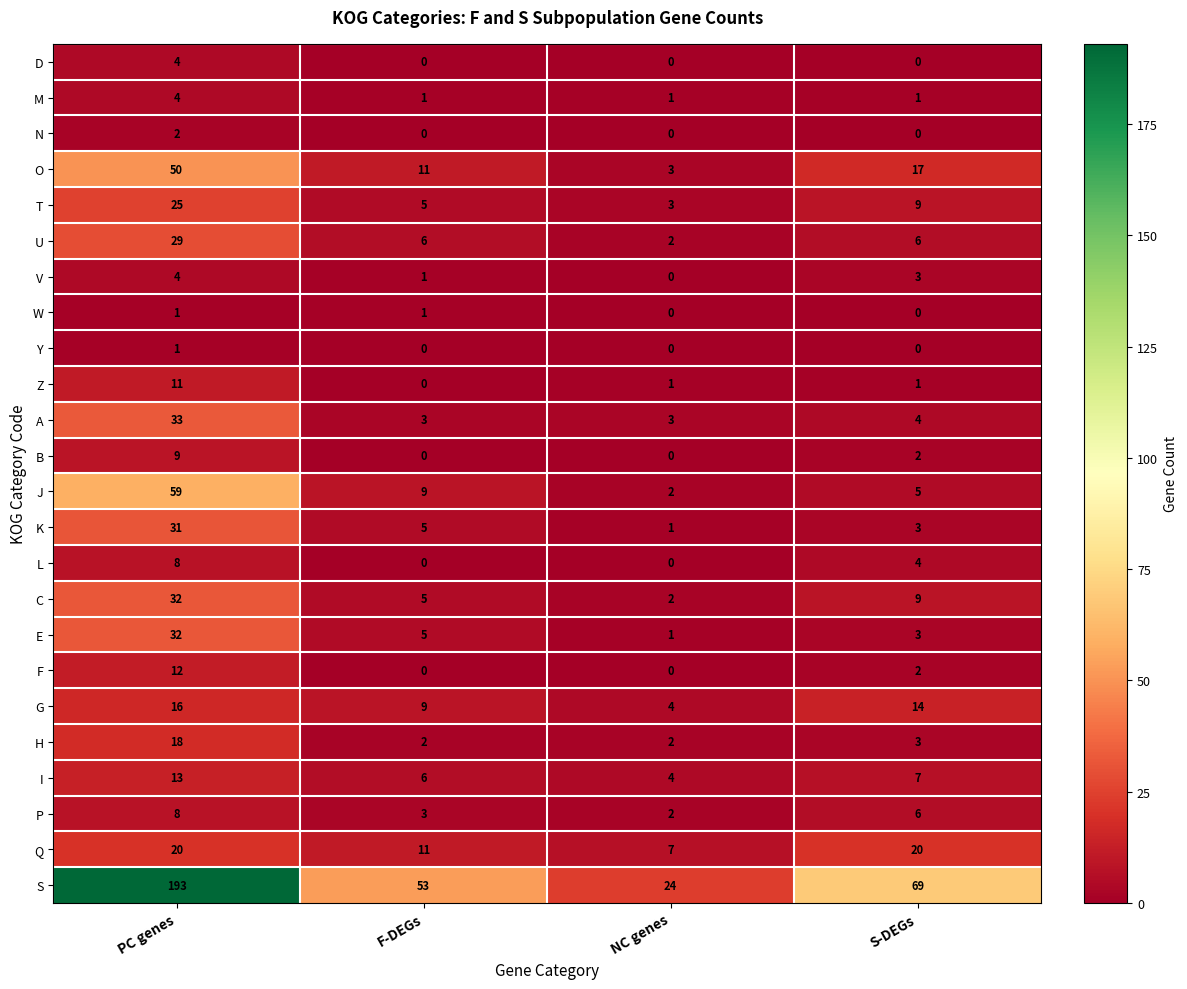

What is the difference between the second highest and minimum values in the C series?

7